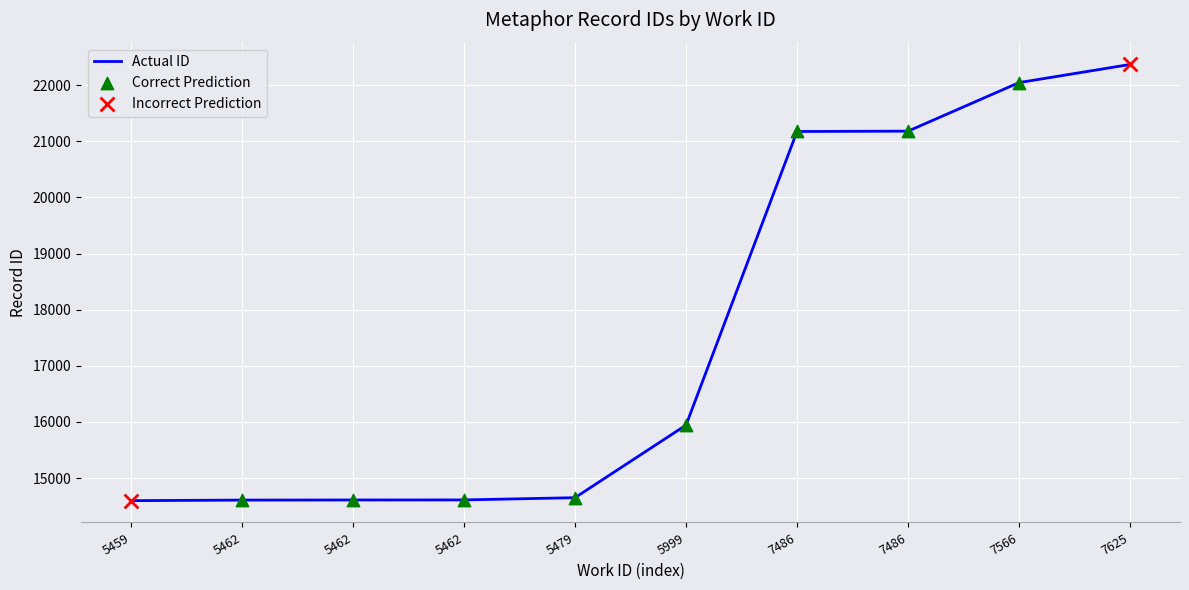

What is the ratio of the value at 5479 to the value at 5999?

0.9